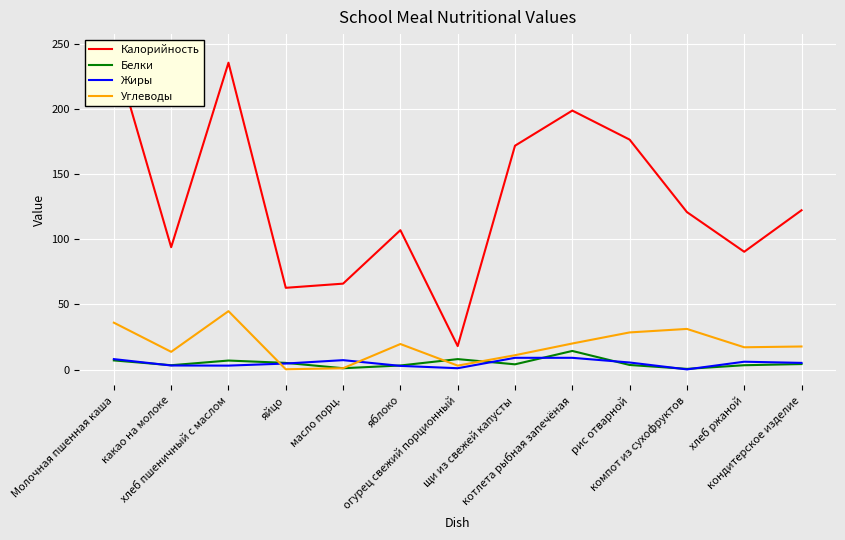

What is the difference between the Углеводы values at огурец свежий порционный and Молочная пшенная каша?

33.0